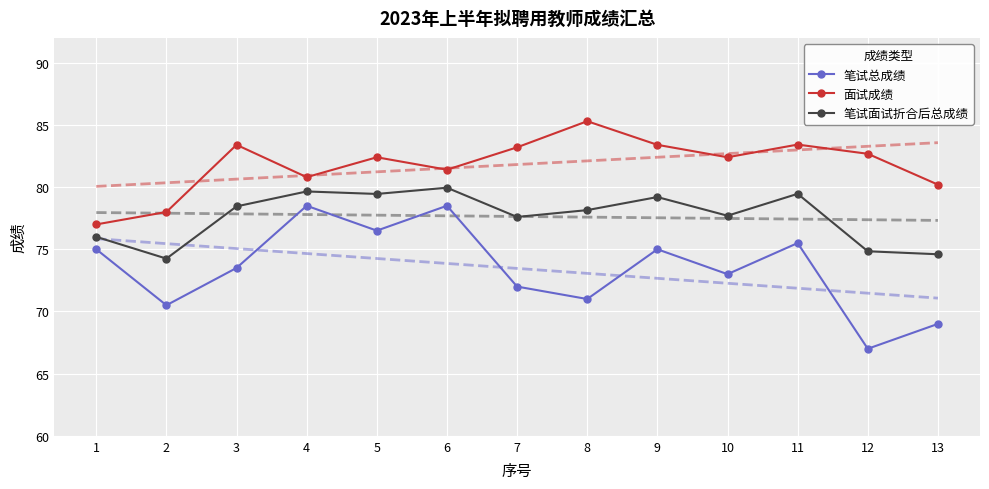

Which series has the largest total across all categories?

面试成绩